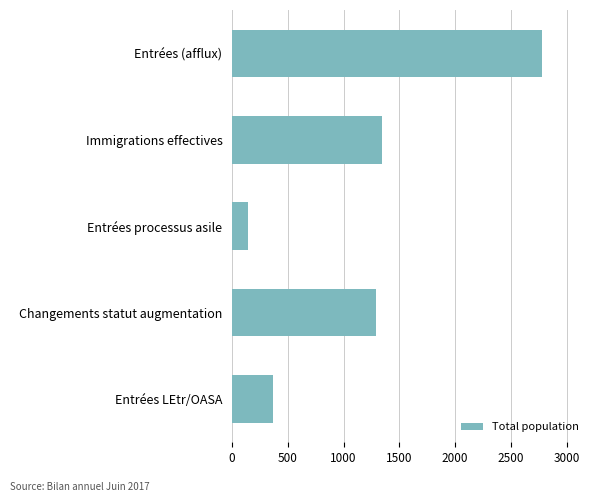

Reading top to bottom, list all the values displayed in this chart.

2782	1348	147	1287	364